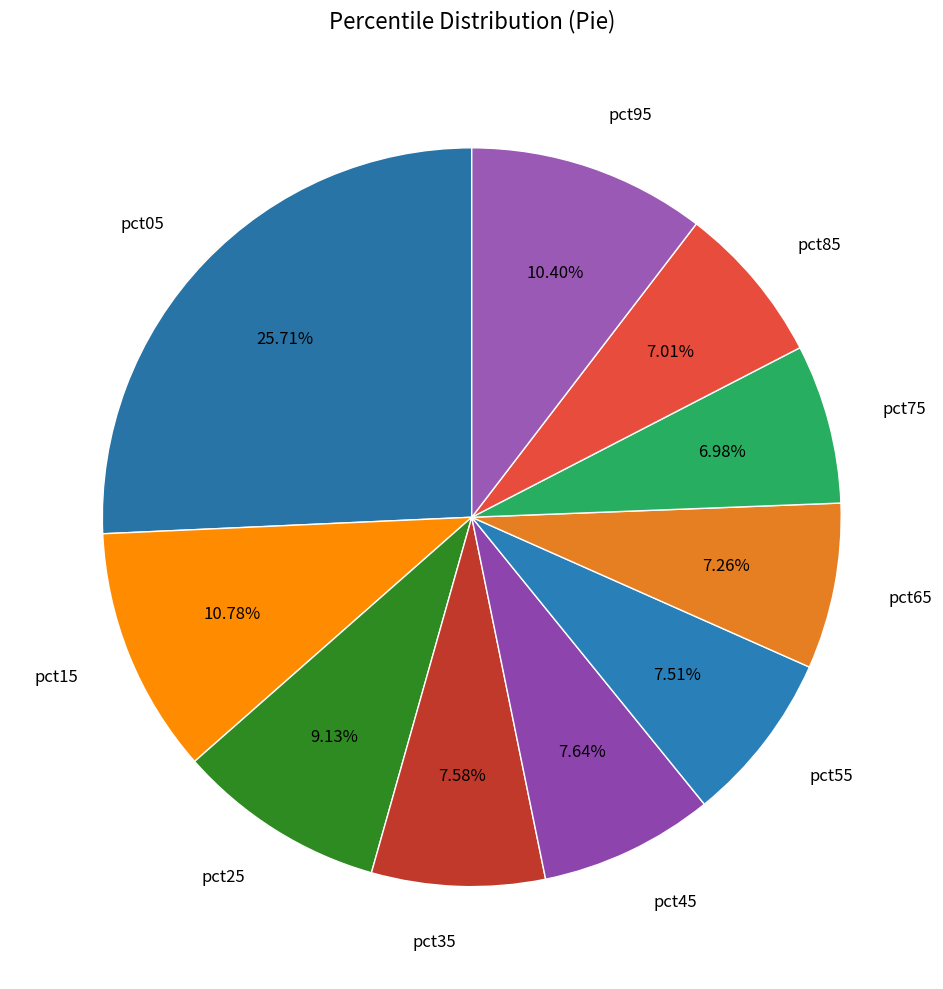

What is the largest slice in the pie chart?

pct05